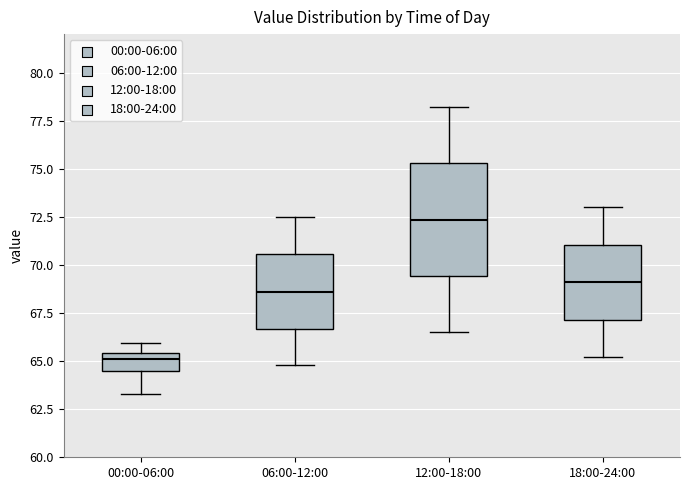

Reading left to right, read every box against the y-axis: the position of its median line, the range the box covers, and the ends of its whiskers. The values are not printed on the chart, so give them approximately, as read against the axis.

00:00-06:00: median 65.0, box 64.5 to 65.5, whiskers 63.5 to 66.0
06:00-12:00: median 68.5, box 66.5 to 70.5, whiskers 65.0 to 72.5
12:00-18:00: median 72.5, box 69.5 to 75.5, whiskers 66.5 to 78.0
18:00-24:00: median 69.0, box 67.0 to 71.0, whiskers 65.0 to 73.0